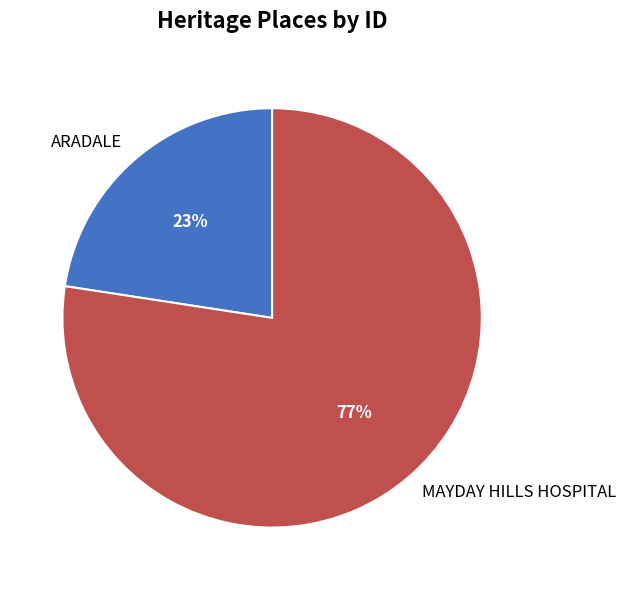

Is it true that ARADALE is 35% of the pie?

False